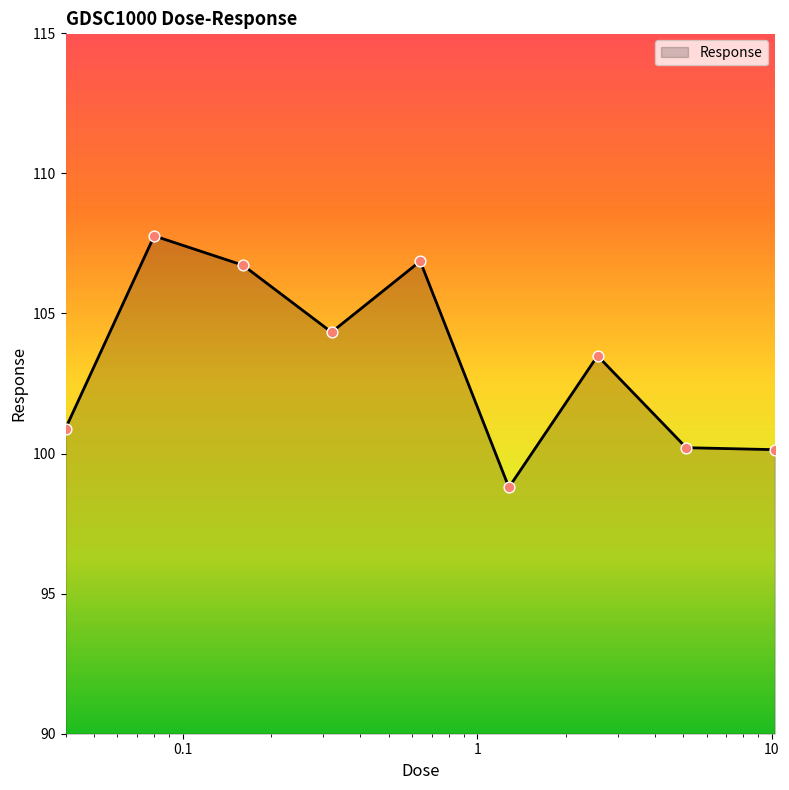

What is the greatest value displayed?

107.8